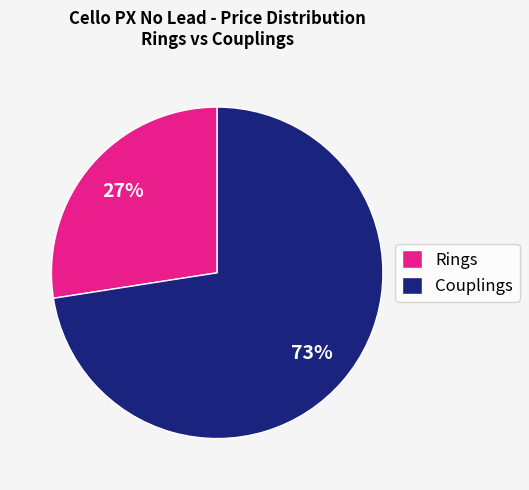

Count the number of slices in the pie.

2